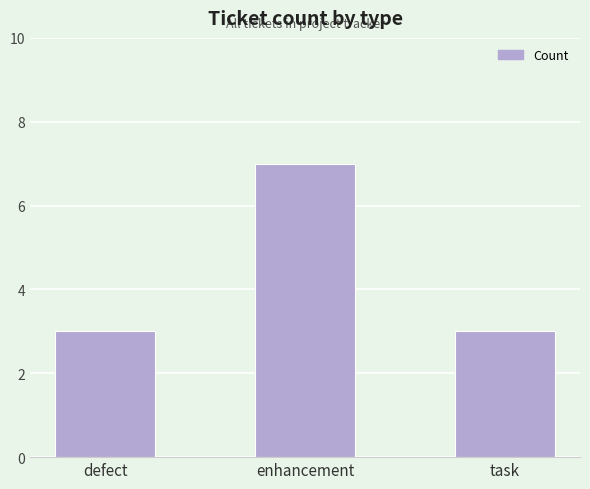

What is the difference between the maximum and minimum values?

4